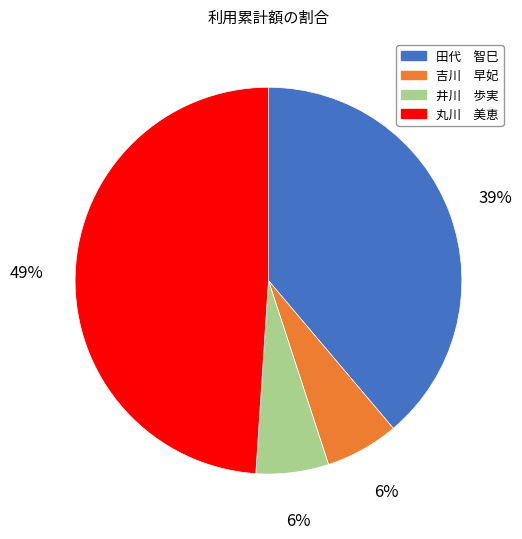

What percentage is the 吉川 早妃 slice, to the nearest percent?

6%